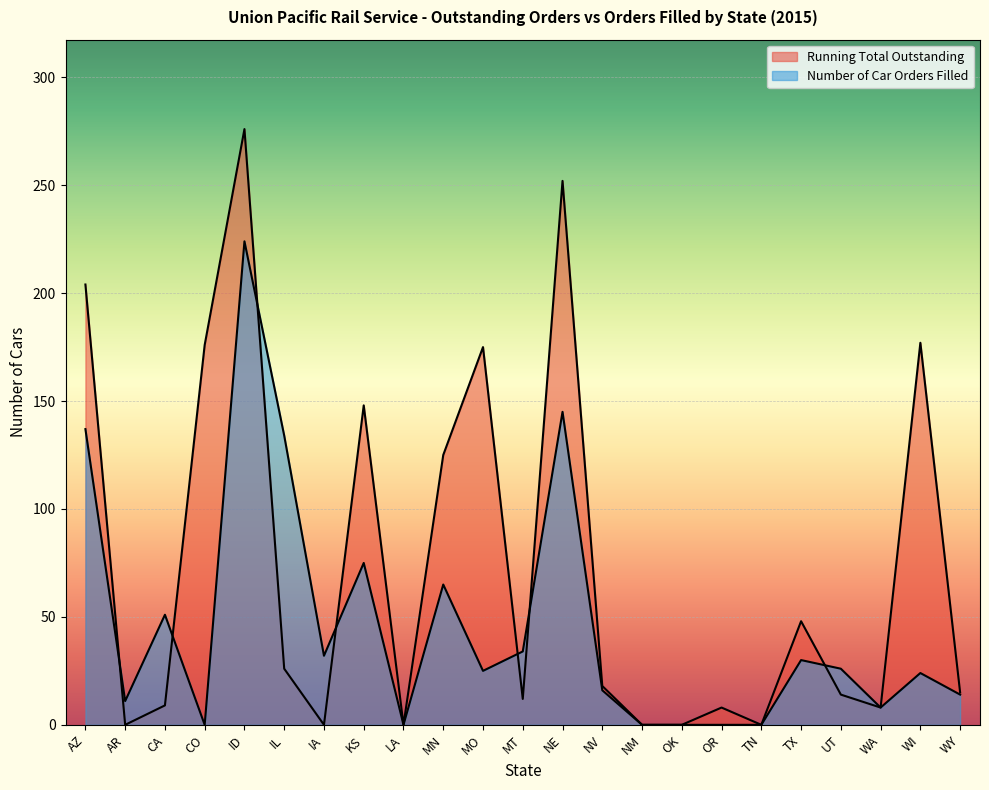

How many intersections are there between Running Total Outstanding and Number of Car Orders Filled?

7